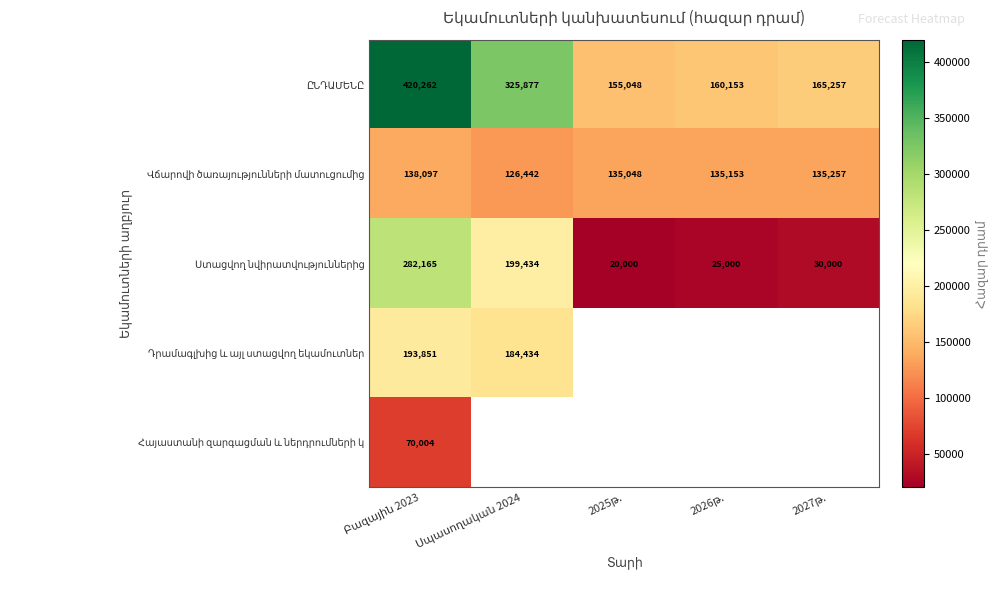

At which label is Վճարովի ծառայությունների մատուցումից closest to 132269?

2025թ.